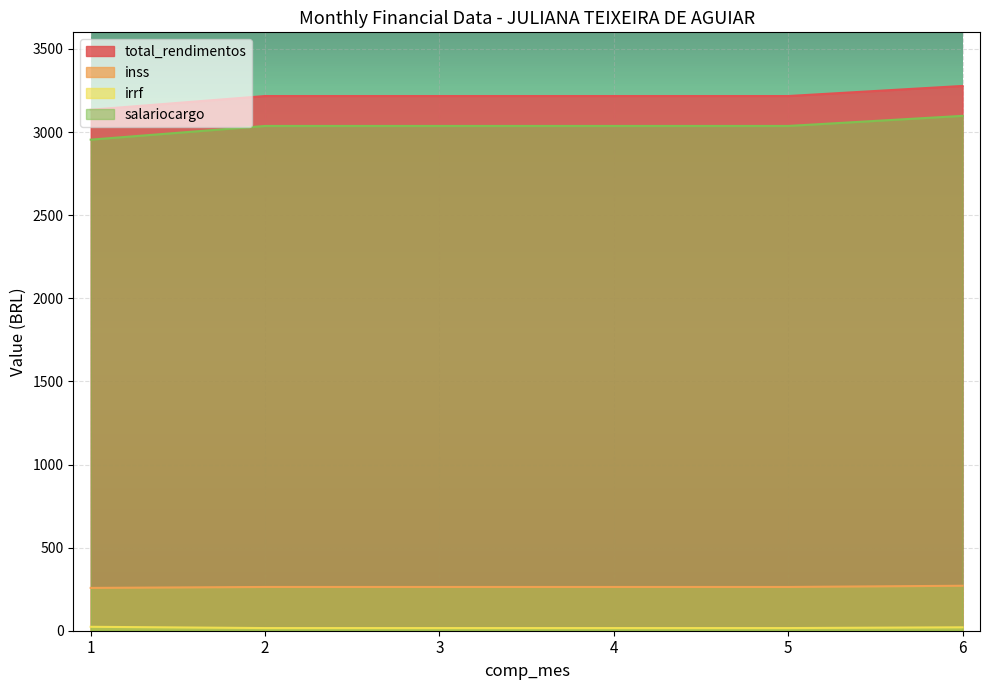

What is the total value across all series at 4?

6532.8